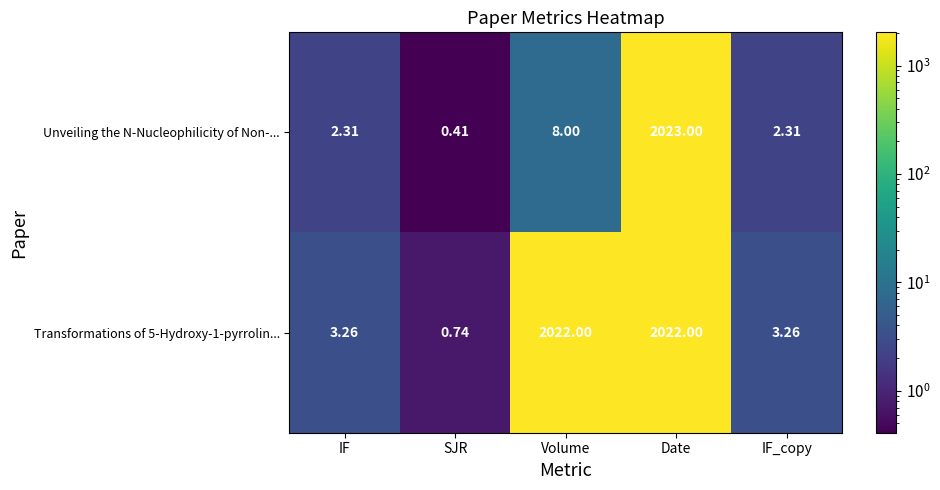

Rank the series by their maximum value, from highest to lowest.

Unveiling the N-Nucleophilicity of Non-..., Transformations of 5-Hydroxy-1-pyrrolin...